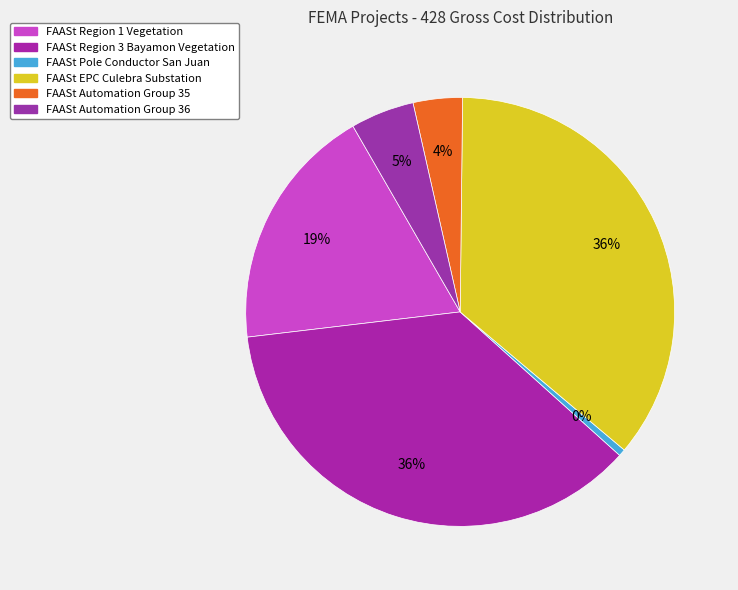

What percentage is NOT represented by FAASt Region 1 Vegetation (723883)?

81.5%